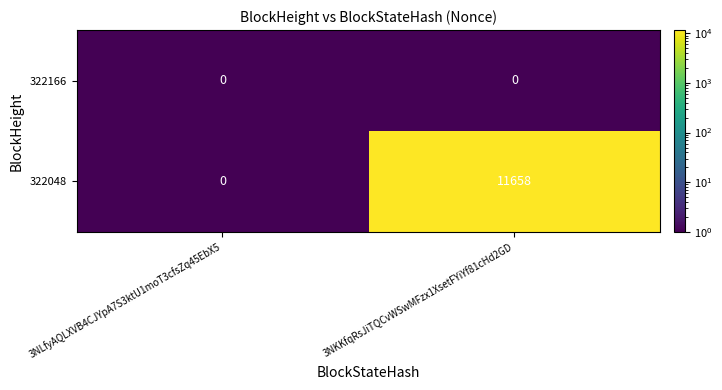

Which label corresponds to the largest value in the chart?

3NKKfqRsJiTQCvWSwMFzx1XsetFYiYf81cHd2GD